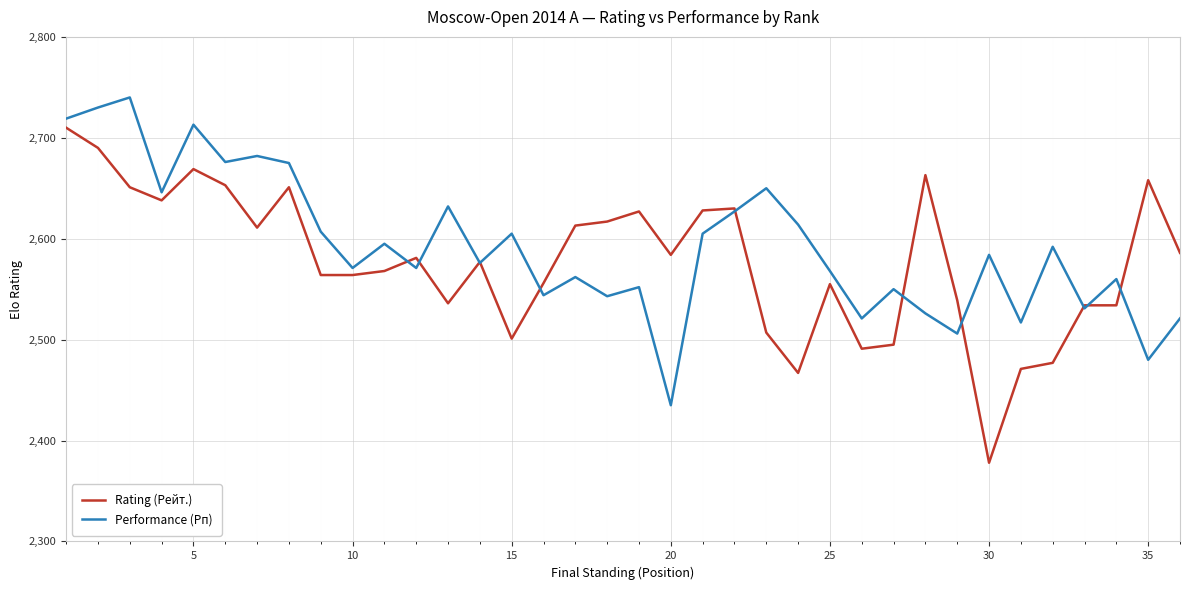

What is the minimum value shown in the chart?

2378